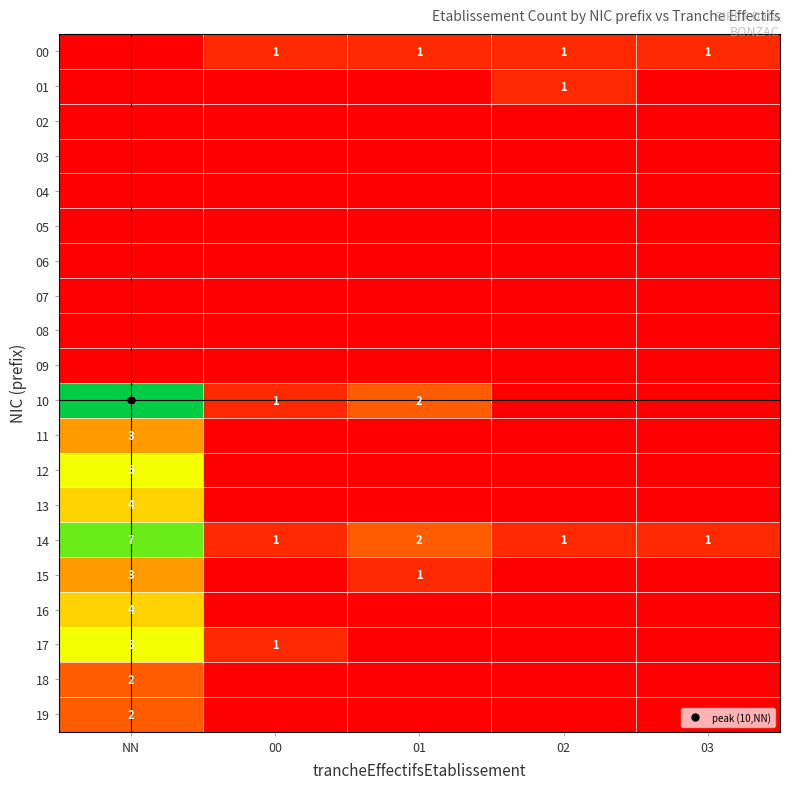

The 07 series shows 11 at 01. True or false?

False